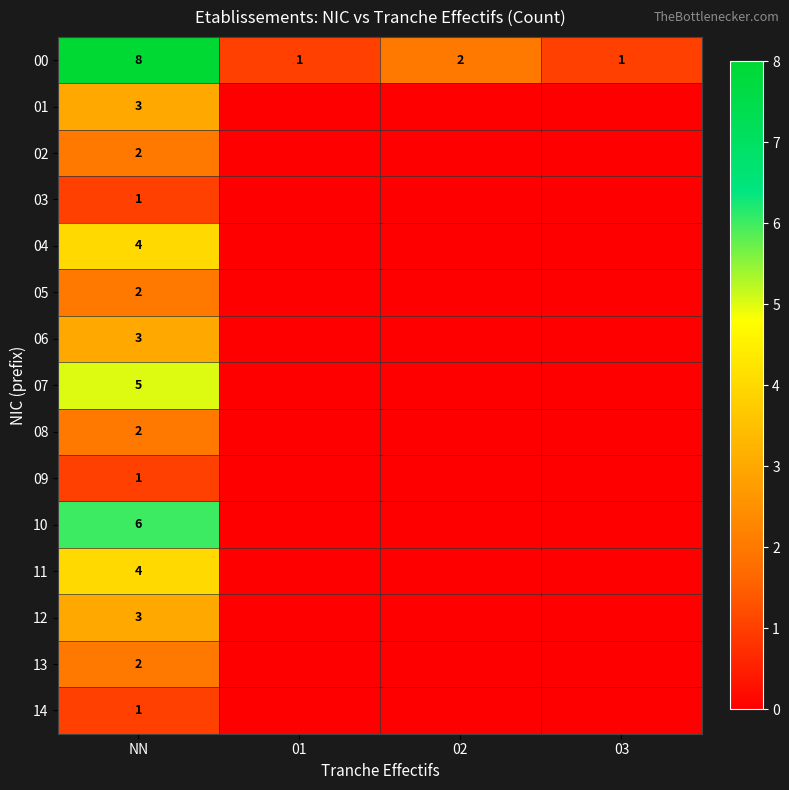

Is it true that 12 equals 3 at NN?

True